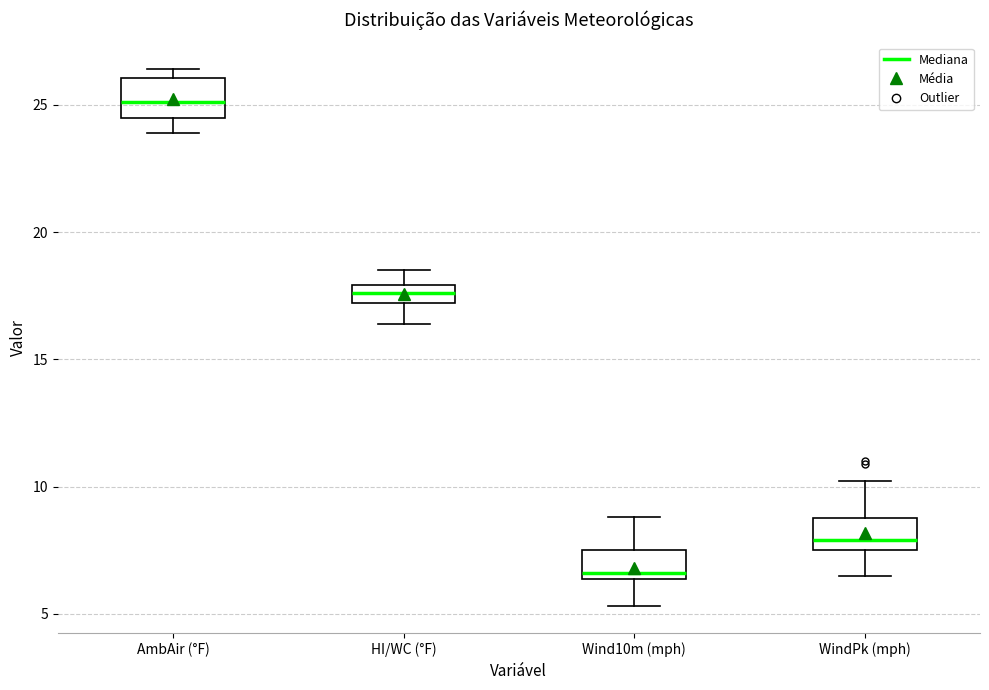

Which box's median line is the lowest?

Wind10m (mph)